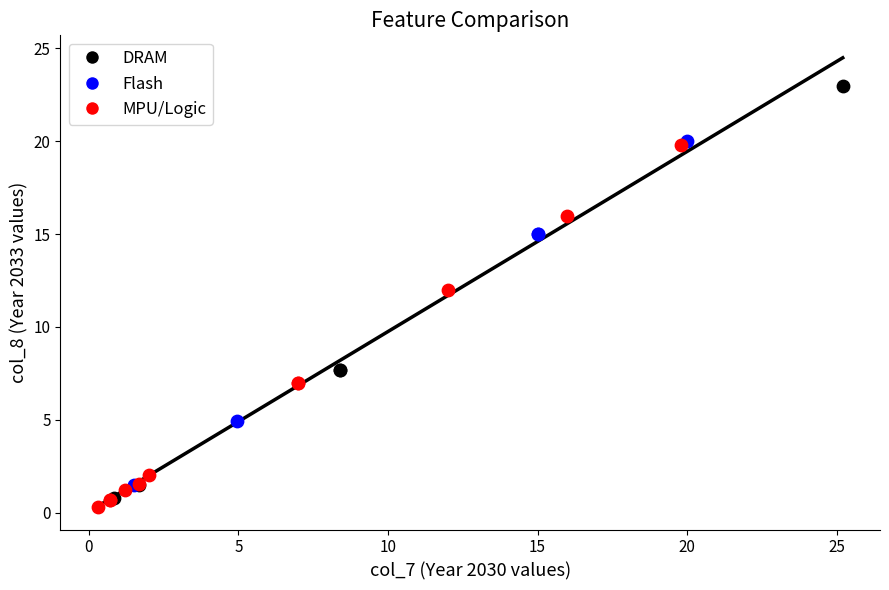

Which series has the largest Y range (max minus min)?

DRAM